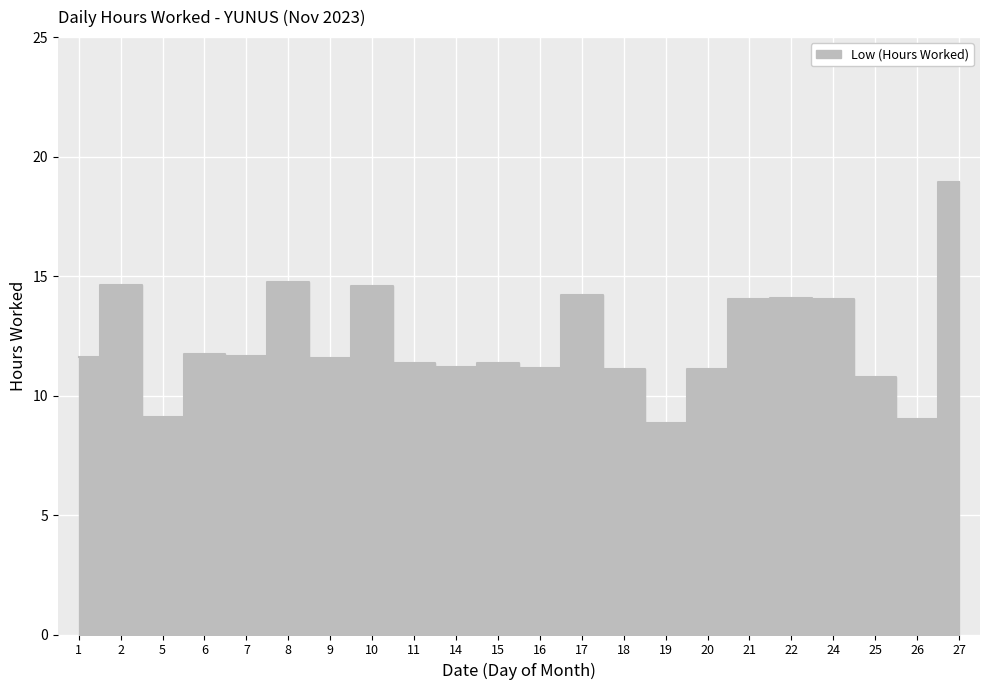

What is the difference between the maximum and minimum values?

10.1